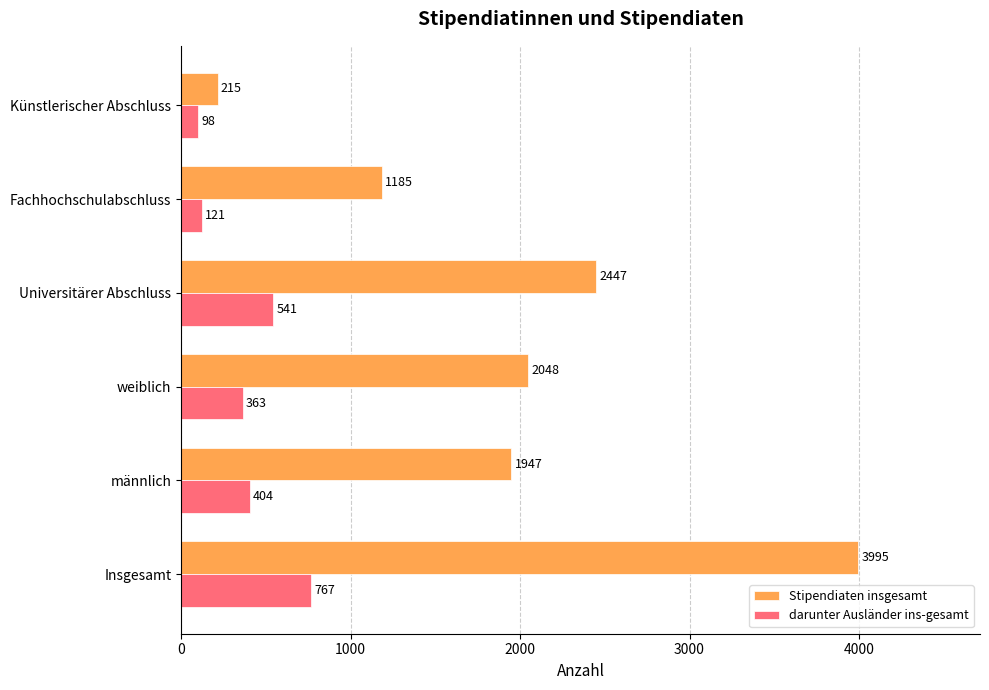

Count the number of categories in the chart.

6